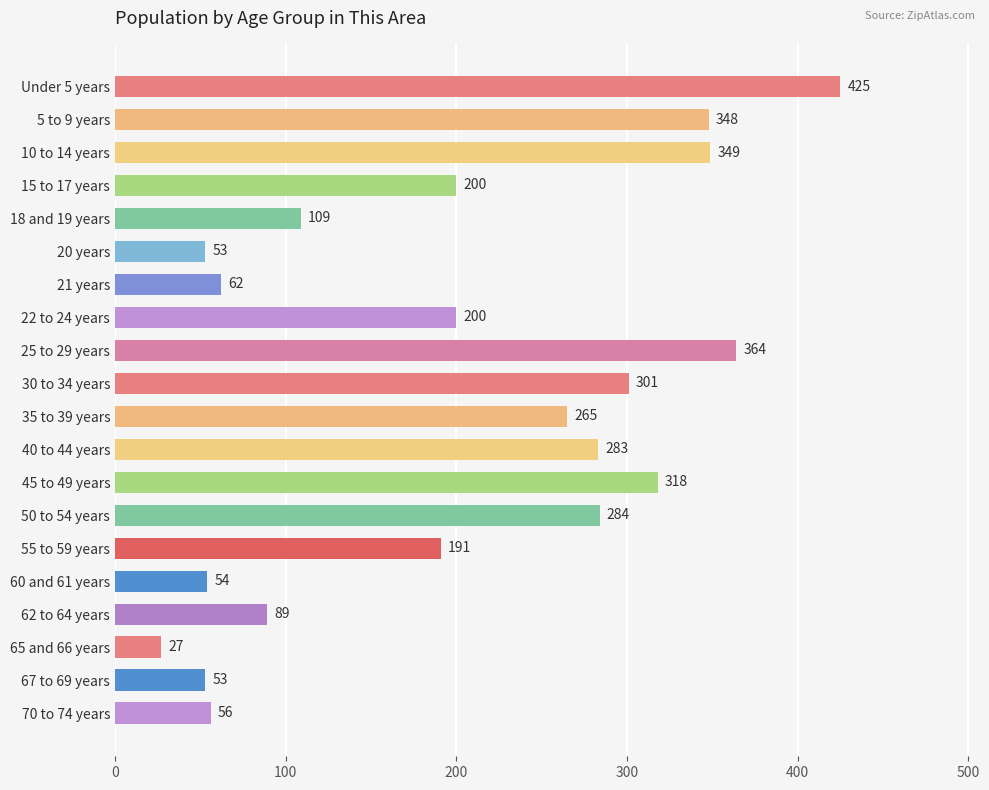

What is the difference between the maximum and second lowest values?

372